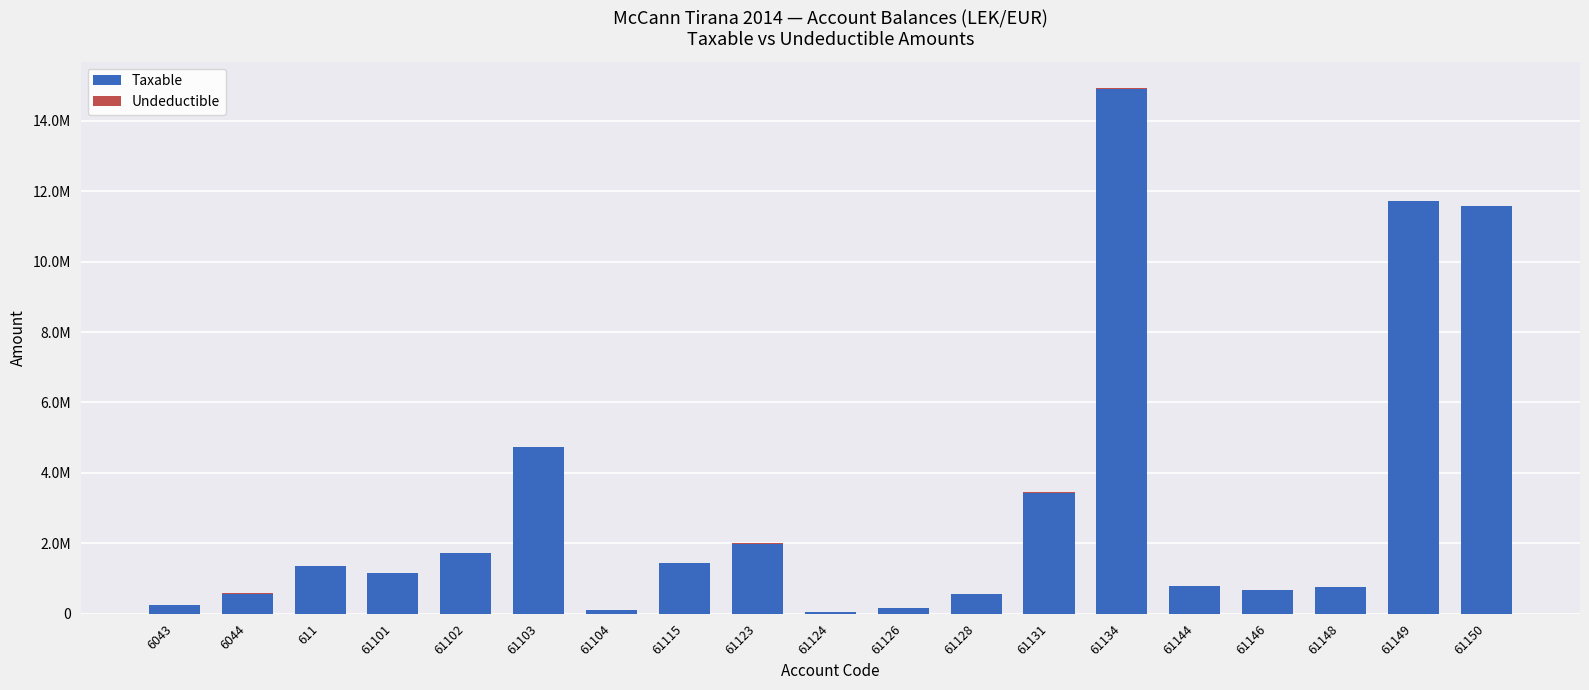

Does the chart contain stacked bars?

Yes